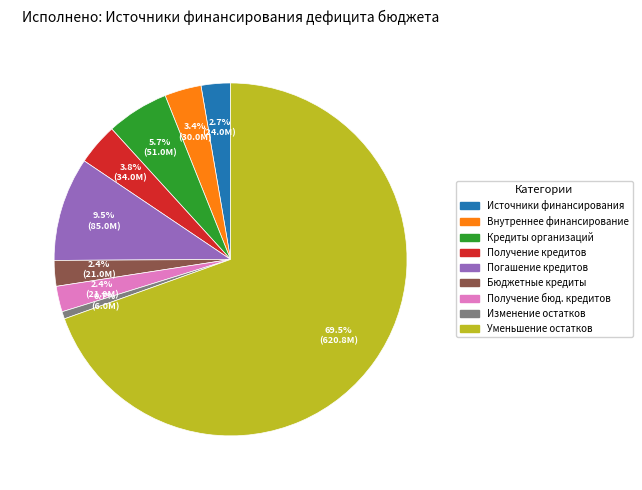

Is there any slice that represents more than half of the pie?

Yes